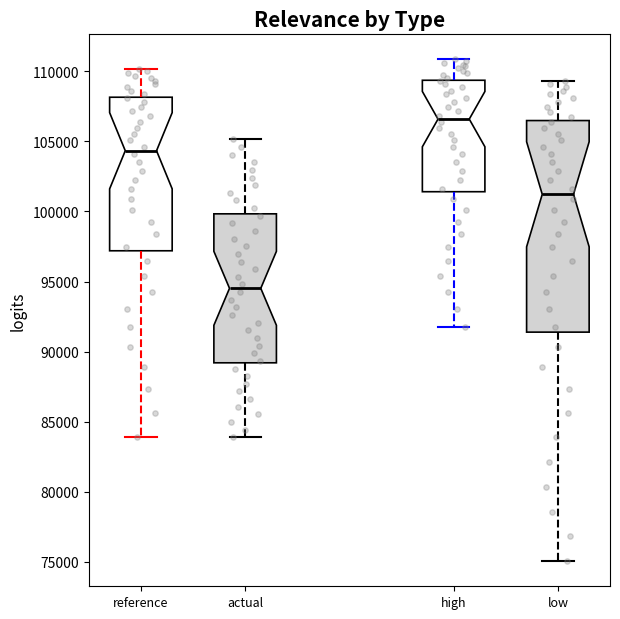

Reading left to right, transcribe this box plot: for each box, give where its median line is, the range the box spans, and where its two whiskers end, as read against the y-axis. The values are not printed on the chart, so give them approximately, as read against the axis.

reference: median 104500, box 97000 to 108000, whiskers 84000 to 110000
actual: median 94500, box 89000 to 100000, whiskers 84000 to 105000
high: median 106500, box 101500 to 109500, whiskers 91500 to 111000
low: median 101000, box 91500 to 106500, whiskers 75000 to 109500